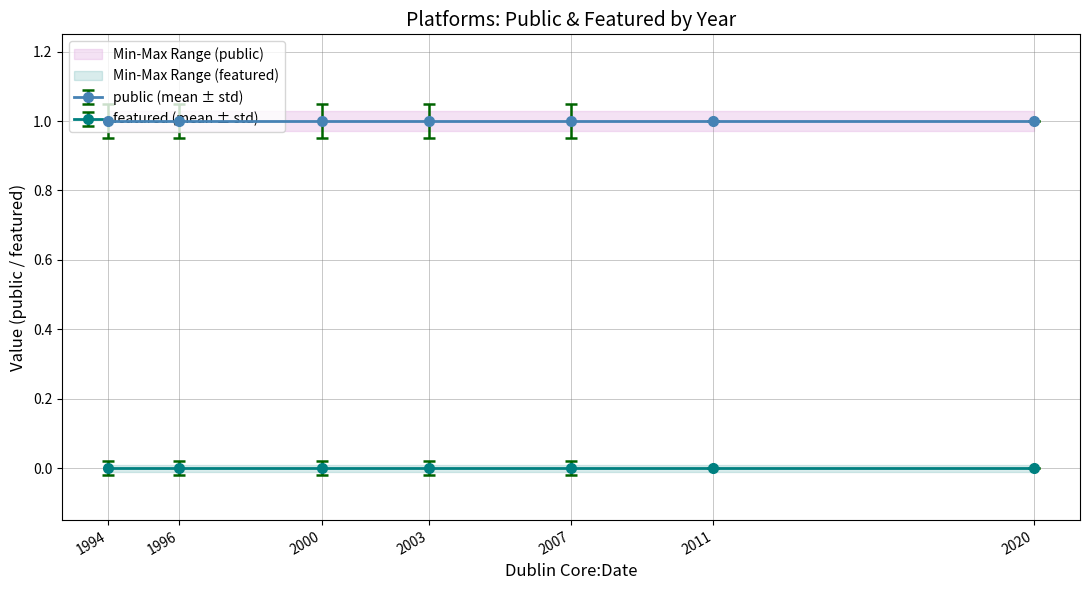

What is the lowest value of the public series?

1